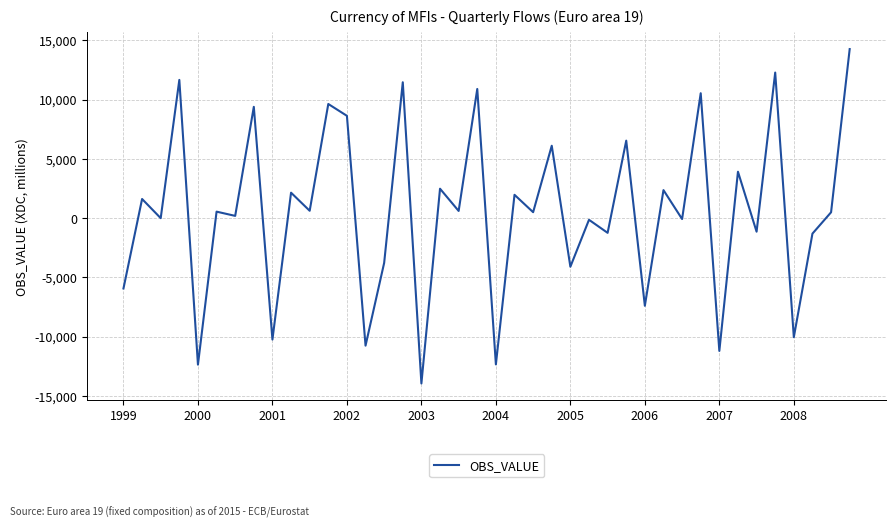

What is the sum of all values?

22516.0